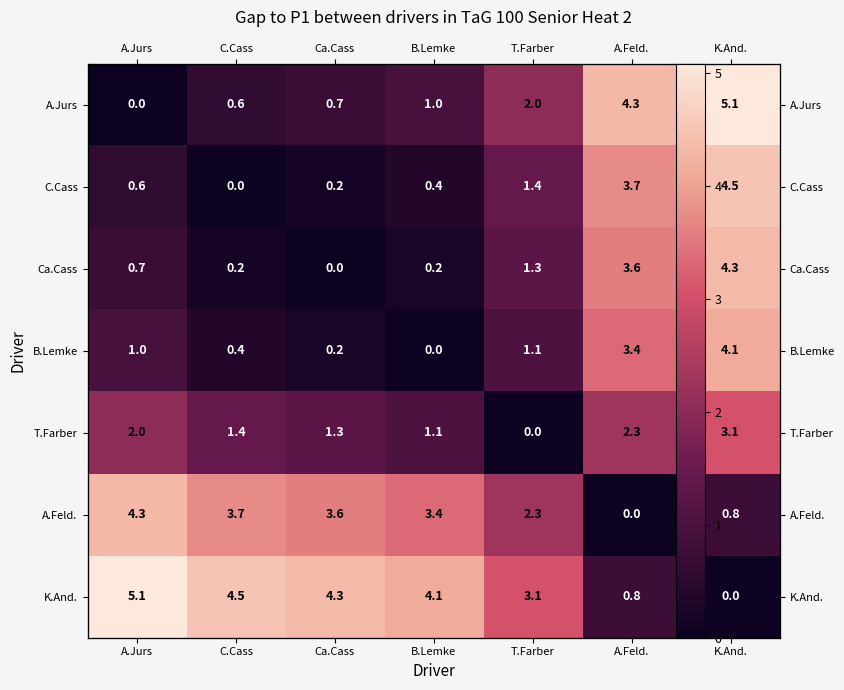

At which label does K.And. first exceed 4?

A.Jurs